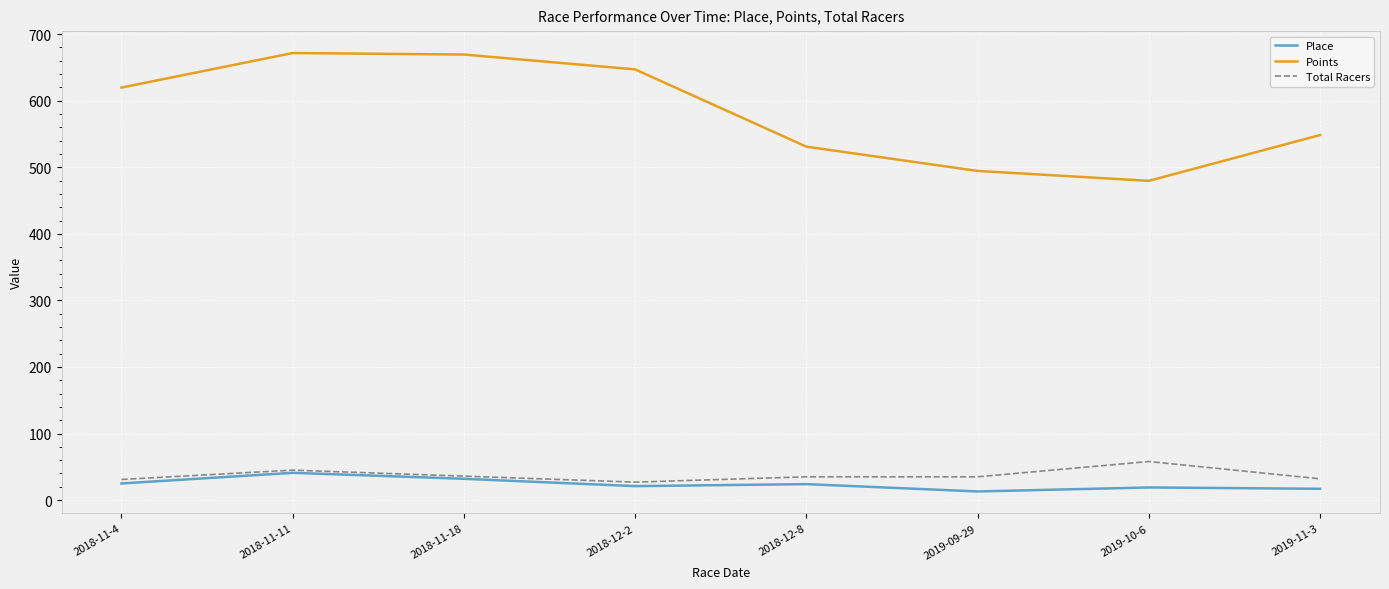

Where is the first local maximum for Total Racers?

2018-11-11